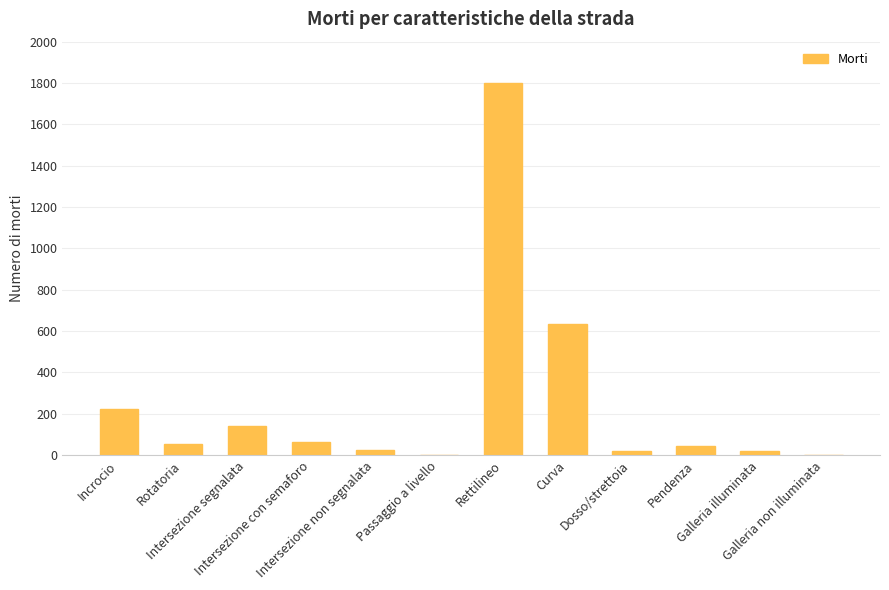

The chart shows a value of 224 at Incrocio. True or false?

True